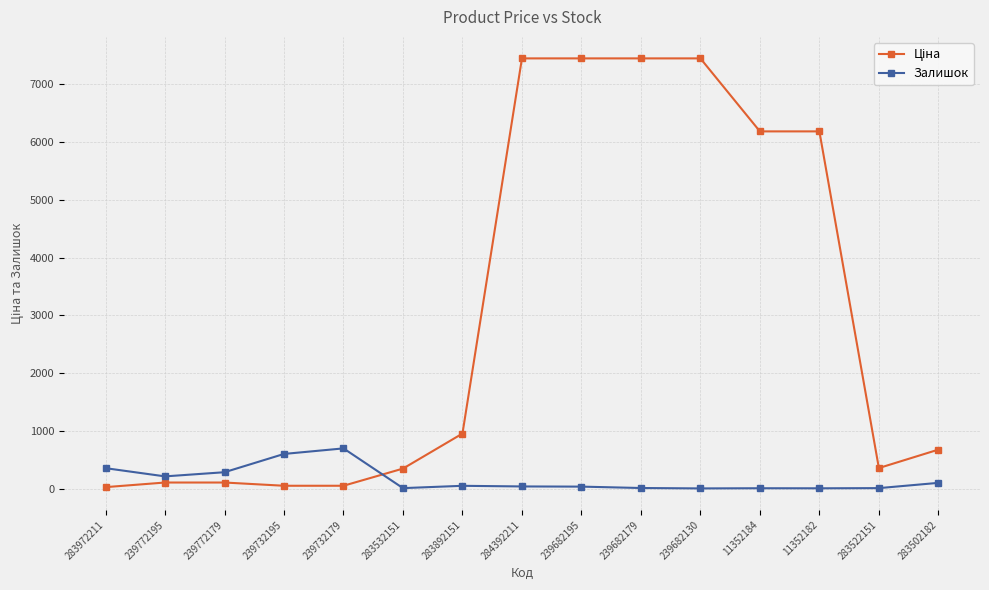

Is this an area chart (filled region under the line)?

No